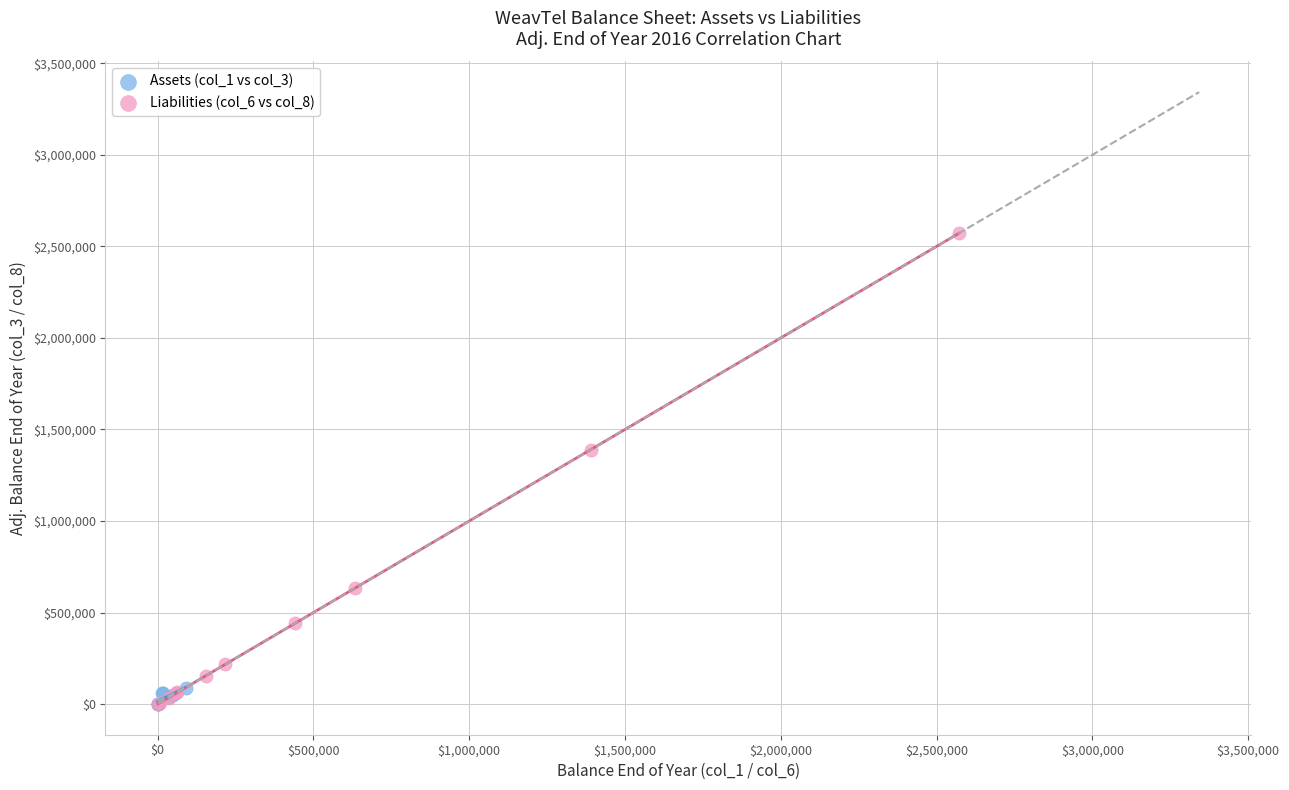

Which series has the largest Y range (max minus min)?

Liabilities (col_6 vs col_8)